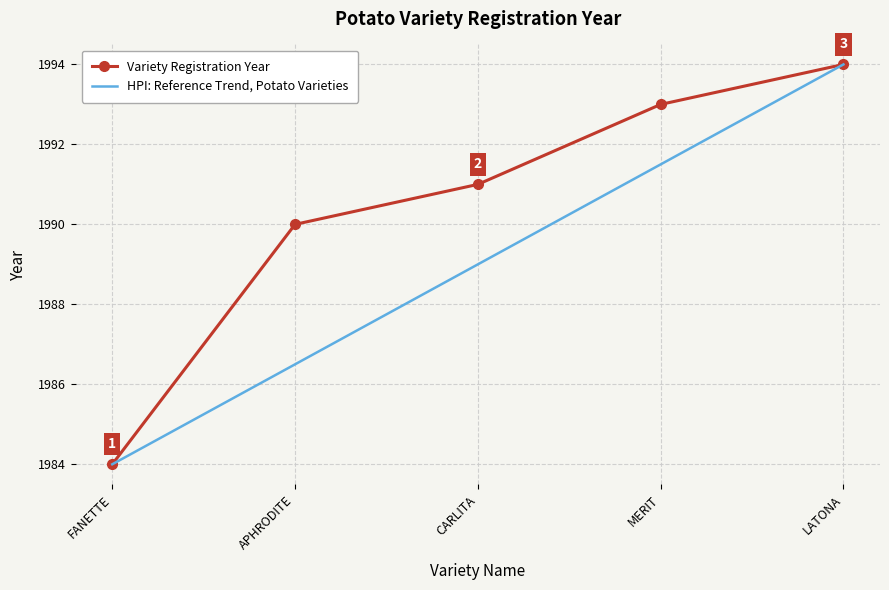

What value does the Variety Registration Year series have at MERIT?

1993.0